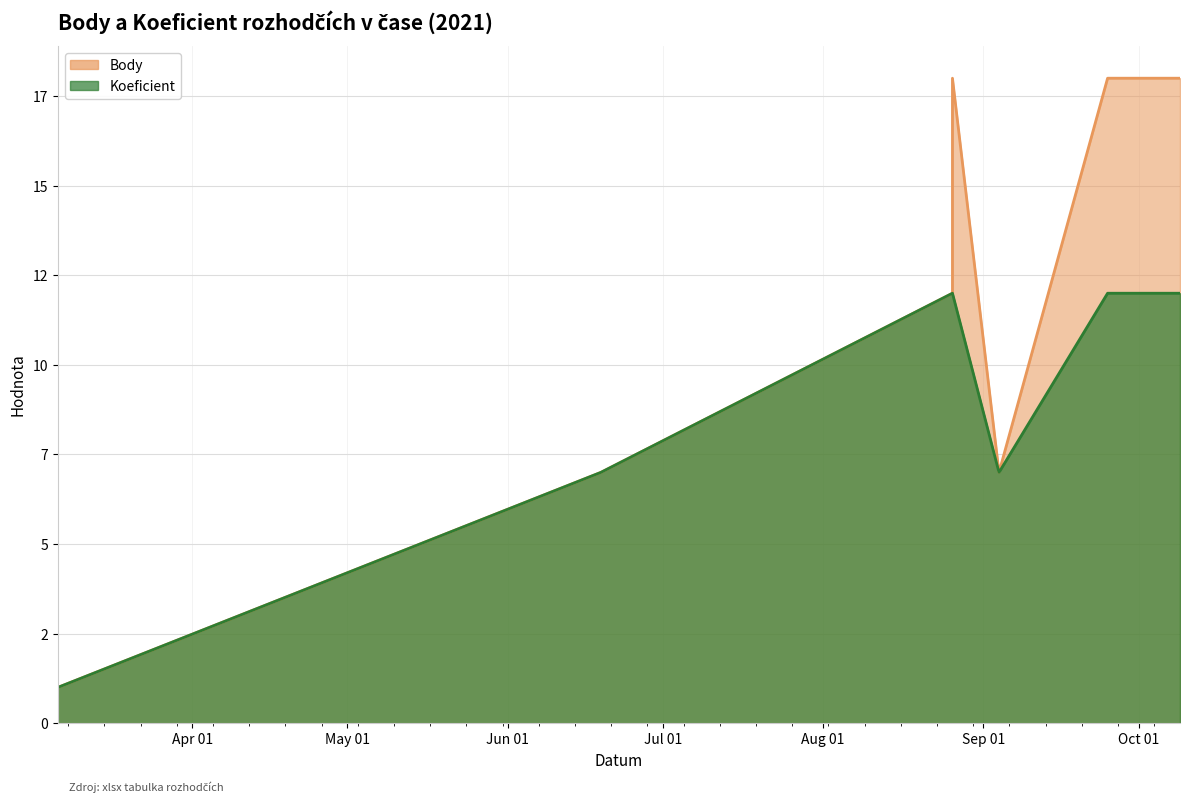

What is the difference between the second highest and second lowest values in the Body series?

11